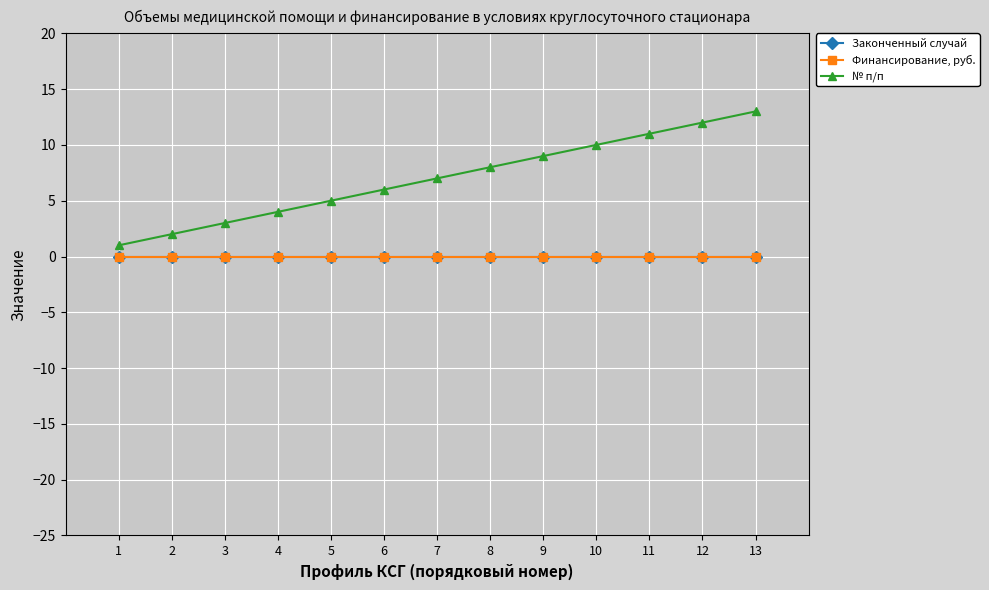

True or false: Финансирование, руб. has more than 0 interior local peaks.

False